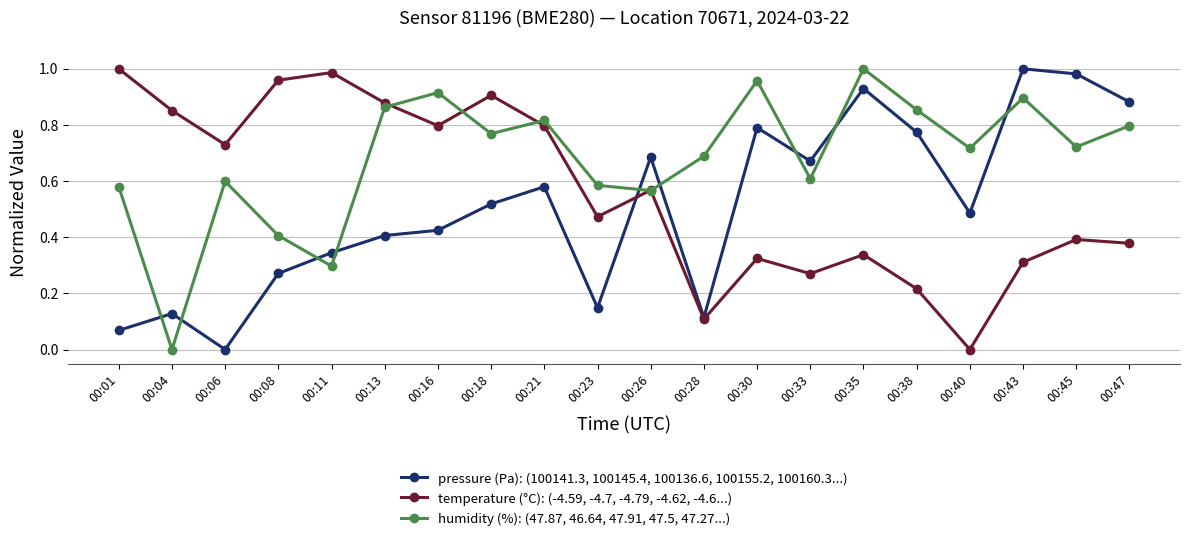

Between 00:23 and 00:47, which series saw the biggest shift?

pressure (Pa): (100141.3, 100145.4, 100136.6, 100155.2, 100160.3...)